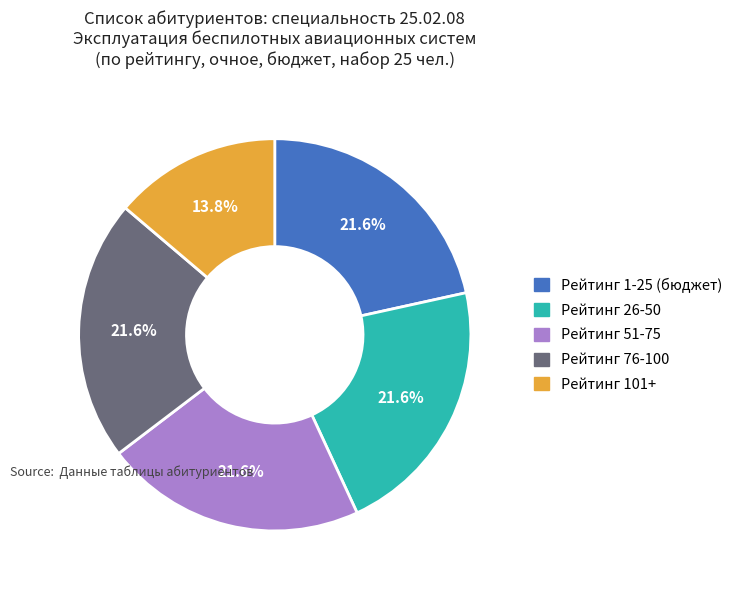

To the nearest percent, what is the combined percentage of Рейтинг 101+ and Рейтинг 1-25 (бюджет)?

35%